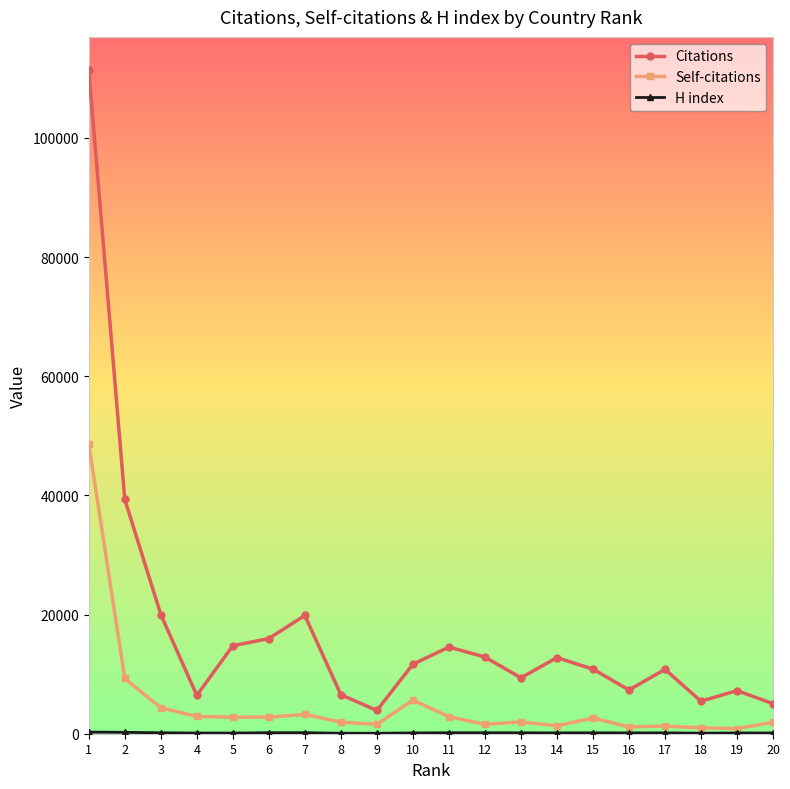

Which series has the largest range (max minus min)?

Citations